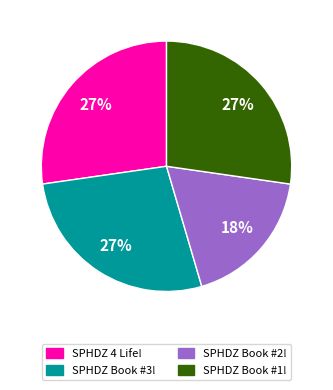

Is the sum of SPHDZ 4 Life! and SPHDZ Book #2! greater than half?

No